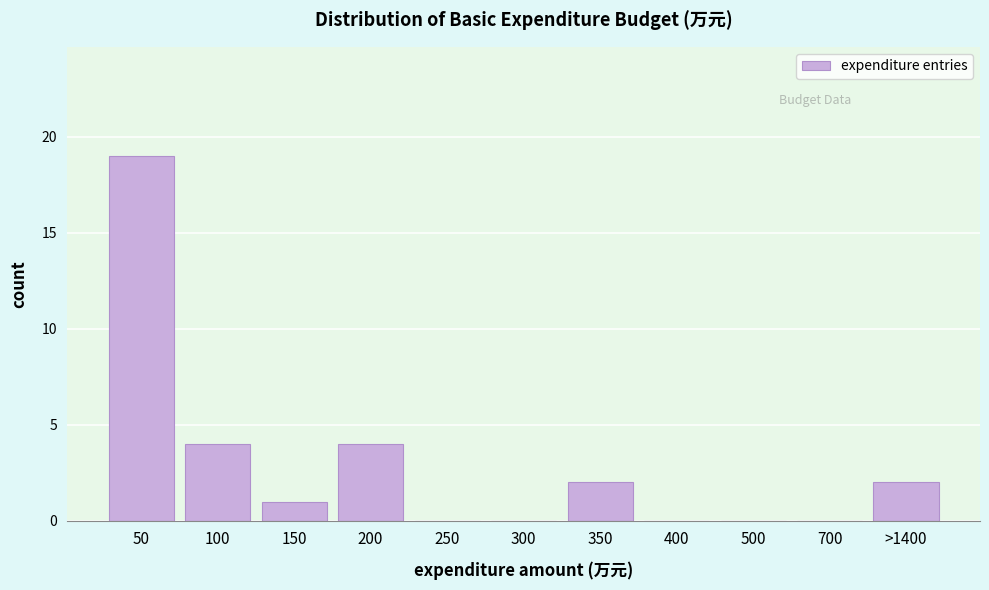

Reading right to left, extract all data points from this chart.

>1400=2	700=0	500=0	400=0	350=2	300=0	250=0	200=4	150=1	100=4	50=19